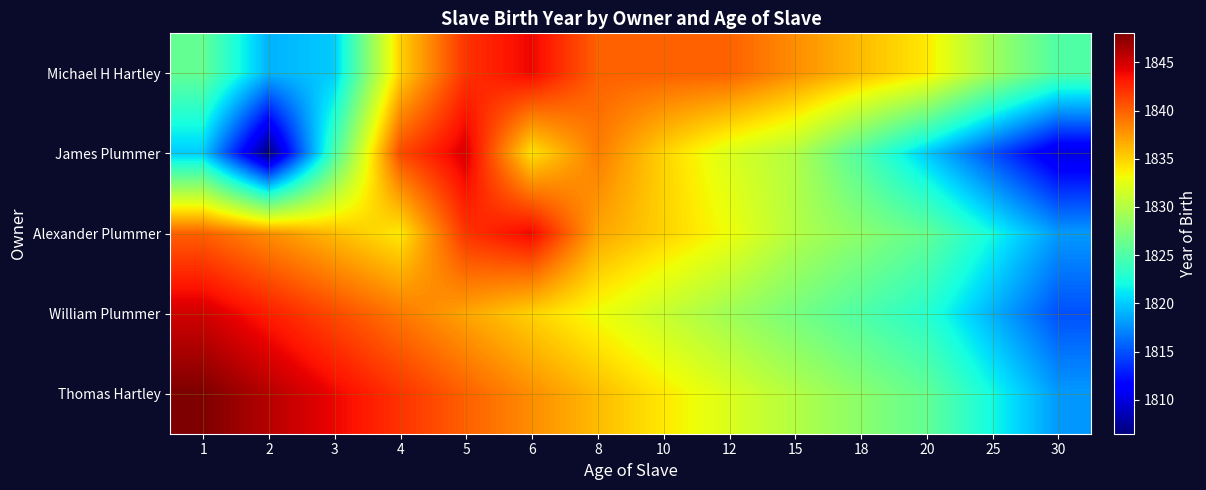

Between 8 and 18, which series saw the biggest shift?

James Plummer